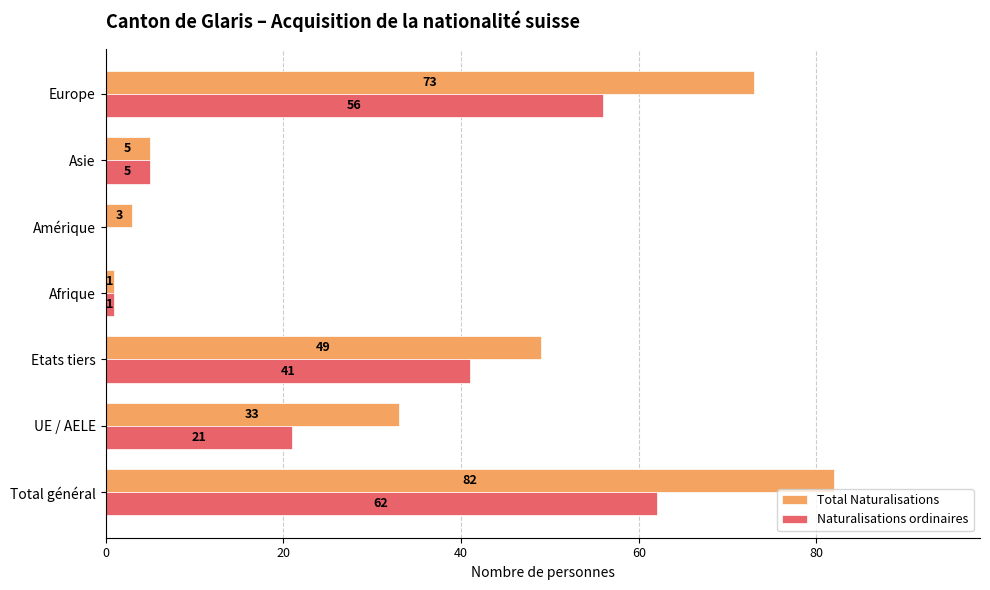

At which category does the chart reach its peak across all series?

Total général